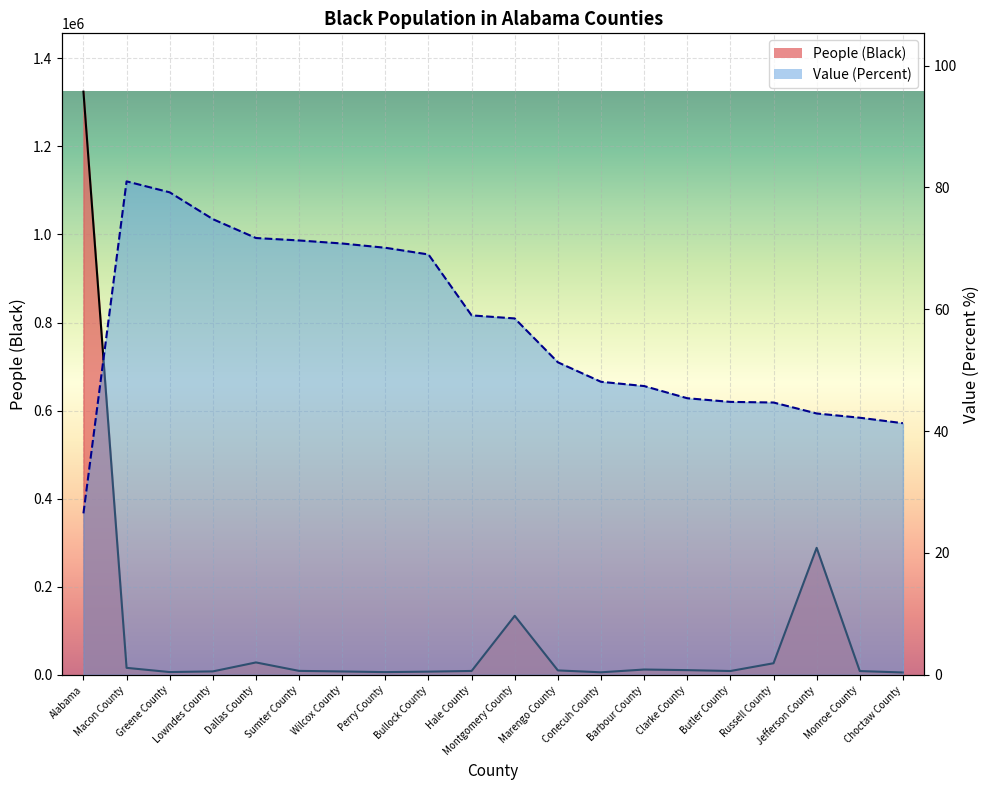

True or false: People (Black) and Value (Percent) cross at least once.

False